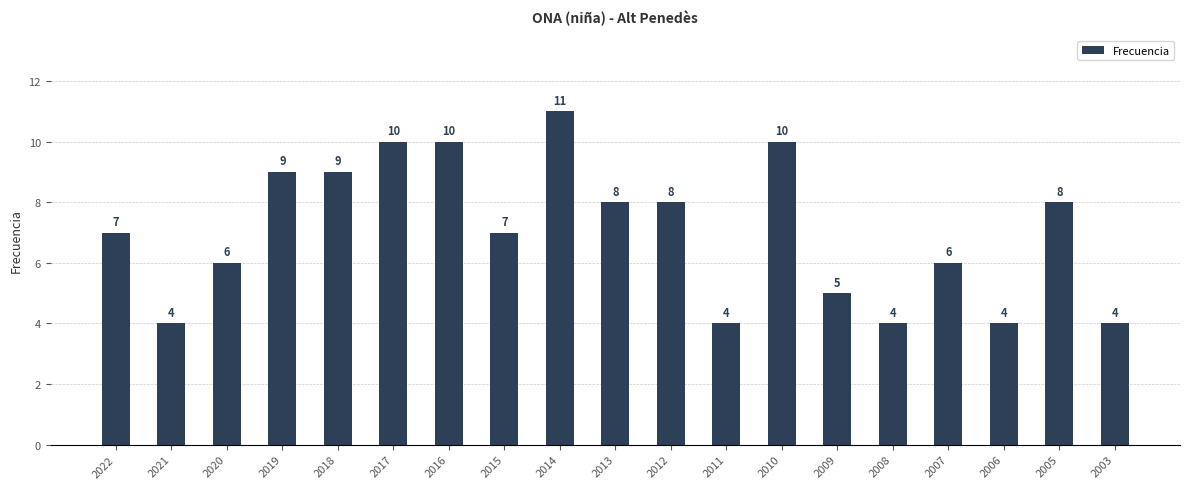

What is the difference between the maximum and minimum values?

7